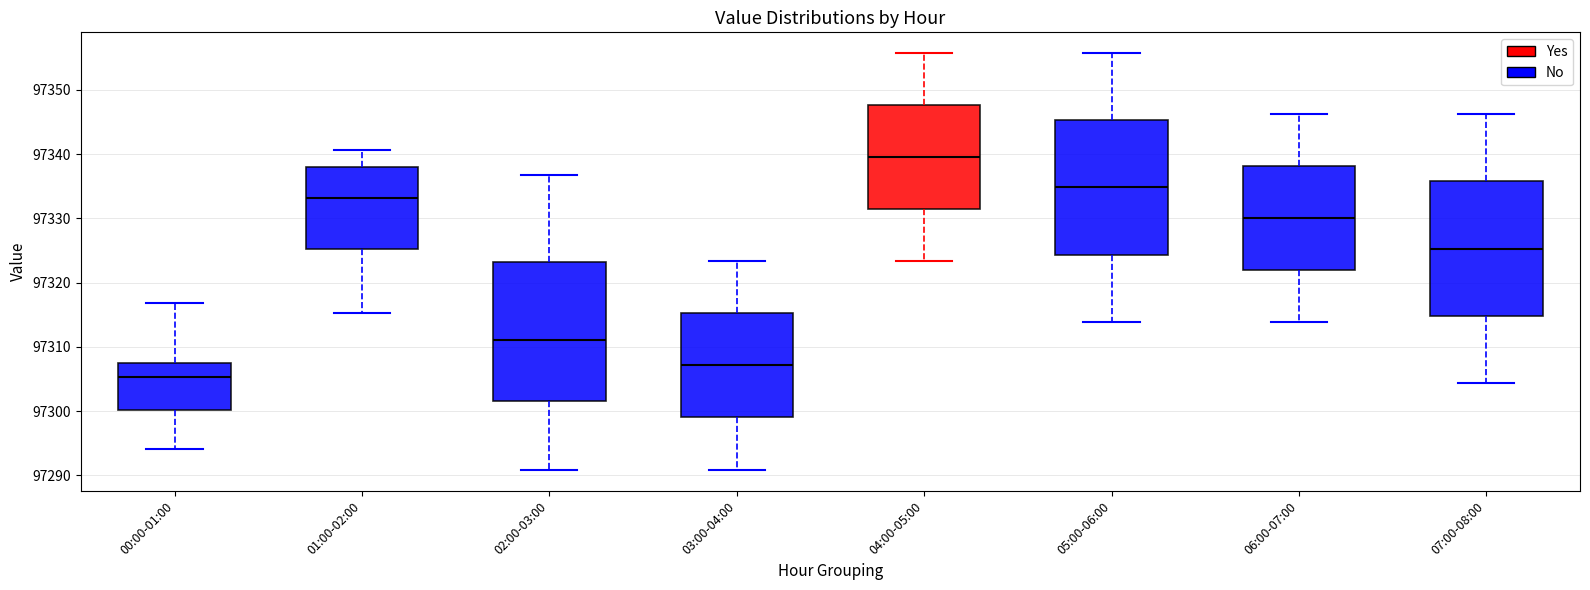

Reading left to right, transcribe this box plot: for each box, give where its median line is, the range the box spans, and where its two whiskers end, as read against the y-axis. The values are not printed on the chart, so give them approximately, as read against the axis.

00:00-01:00: median 97305, box 97300 to 97307, whiskers 97294 to 97317
01:00-02:00: median 97333, box 97325 to 97338, whiskers 97315 to 97341
02:00-03:00: median 97311, box 97302 to 97323, whiskers 97291 to 97337
03:00-04:00: median 97307, box 97299 to 97315, whiskers 97291 to 97323
04:00-05:00: median 97340, box 97331 to 97348, whiskers 97323 to 97356
05:00-06:00: median 97335, box 97324 to 97345, whiskers 97314 to 97356
06:00-07:00: median 97330, box 97322 to 97338, whiskers 97314 to 97346
07:00-08:00: median 97325, box 97315 to 97336, whiskers 97304 to 97346